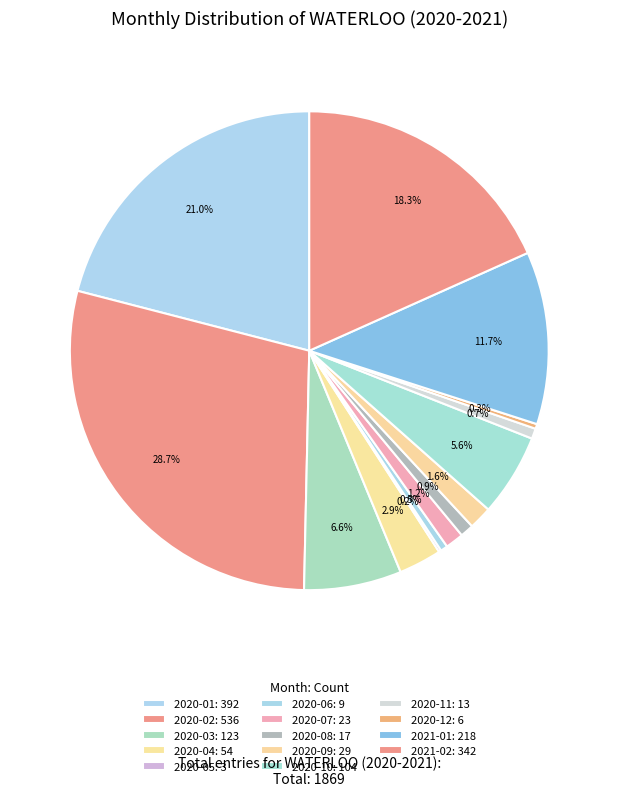

How many slices are in this pie chart?

14